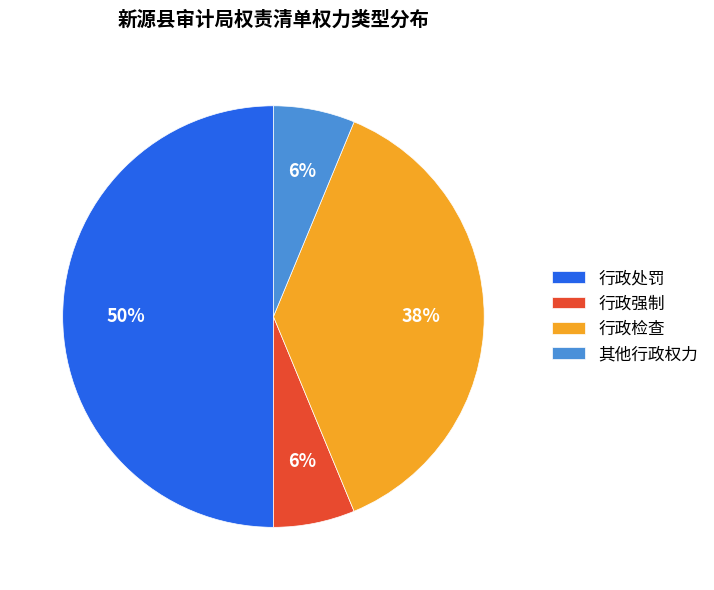

What percentage is the 行政强制 slice, to the nearest percent?

6%